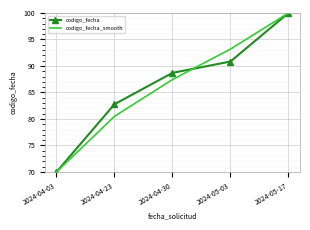

What is the total value across all series at 2024-04-03?

140.0